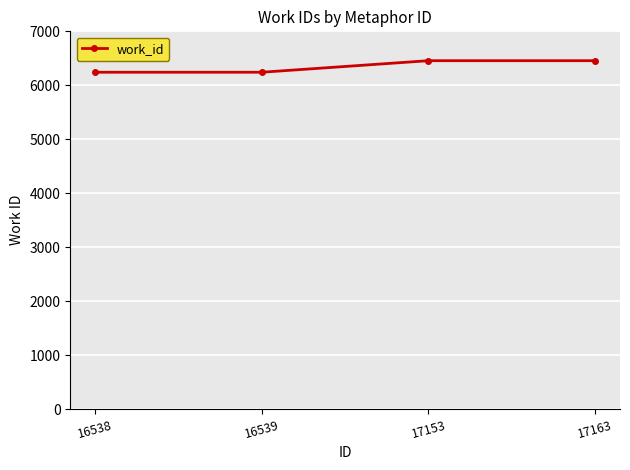

What value does the data have at 17153?

6456